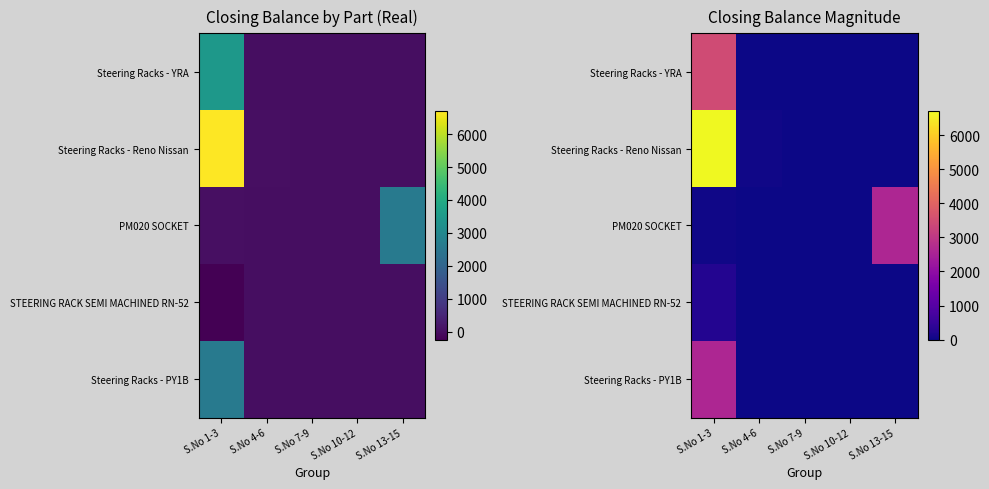

What is the average value of the Steering Racks - Reno Nissan series?

1349